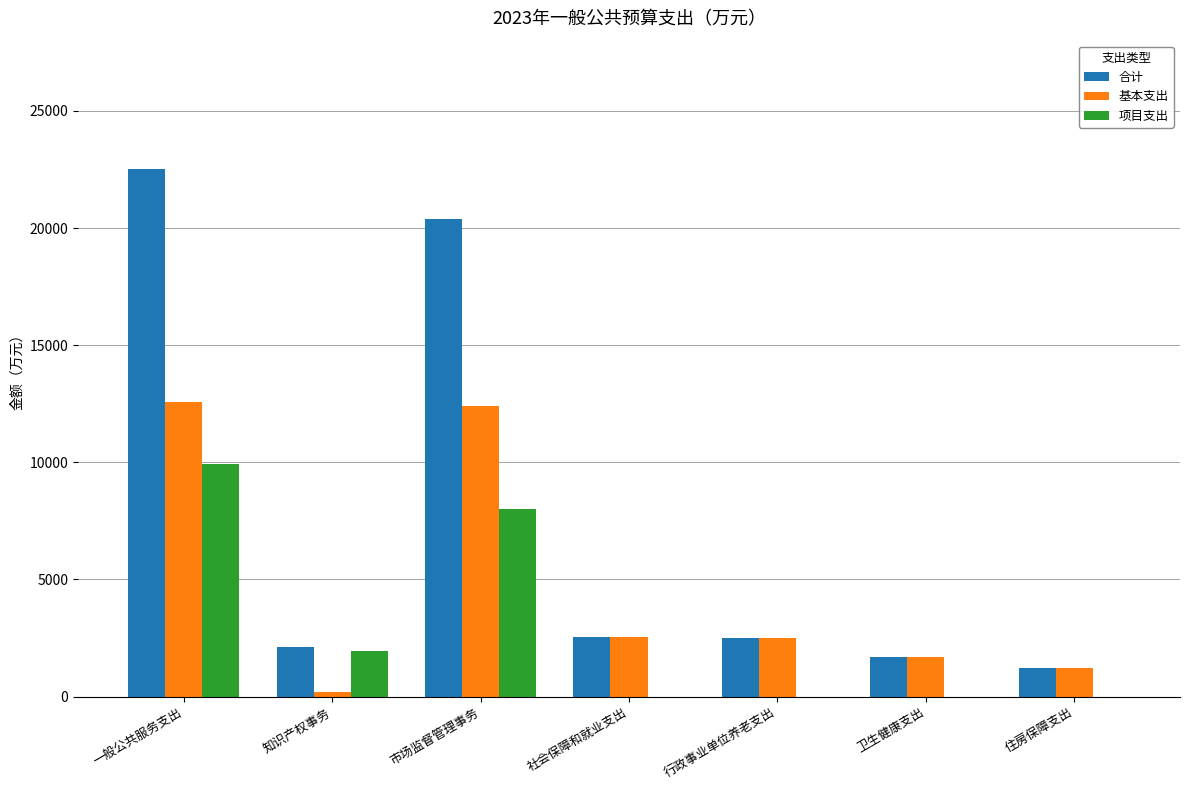

What is the highest value of the 项目支出 series?

9933.8